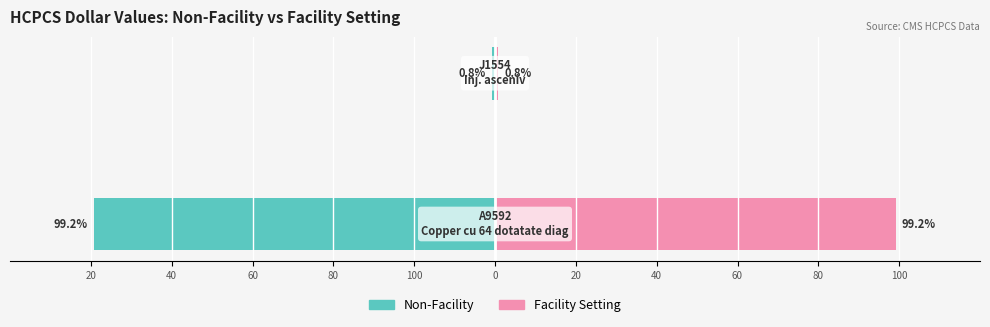

The value of Facility Setting at 100 is 138.3. True or false?

False